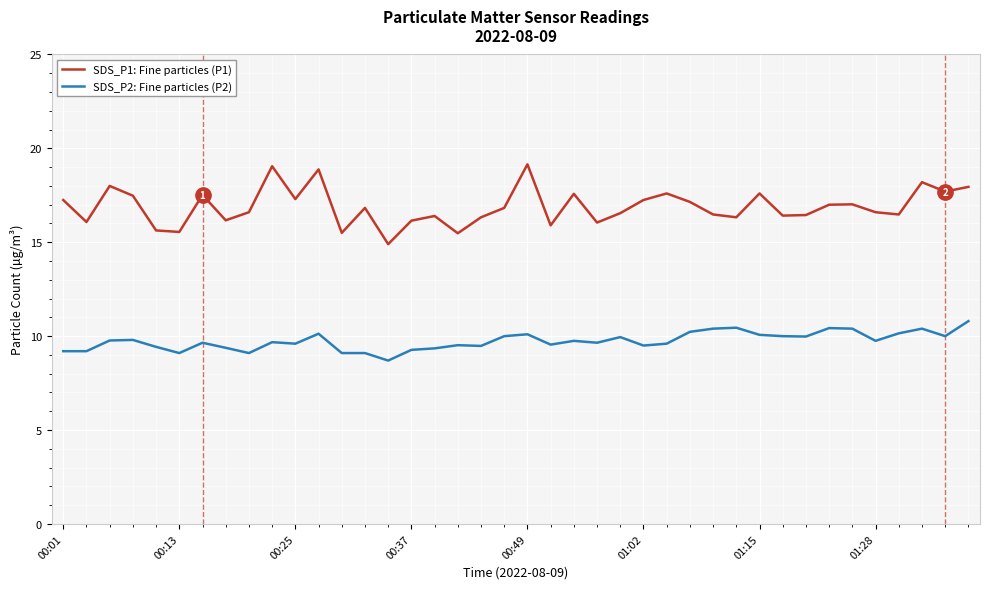

List the series in order of their overall mean, highest first.

SDS_P1: Fine particles (P1), SDS_P2: Fine particles (P2)